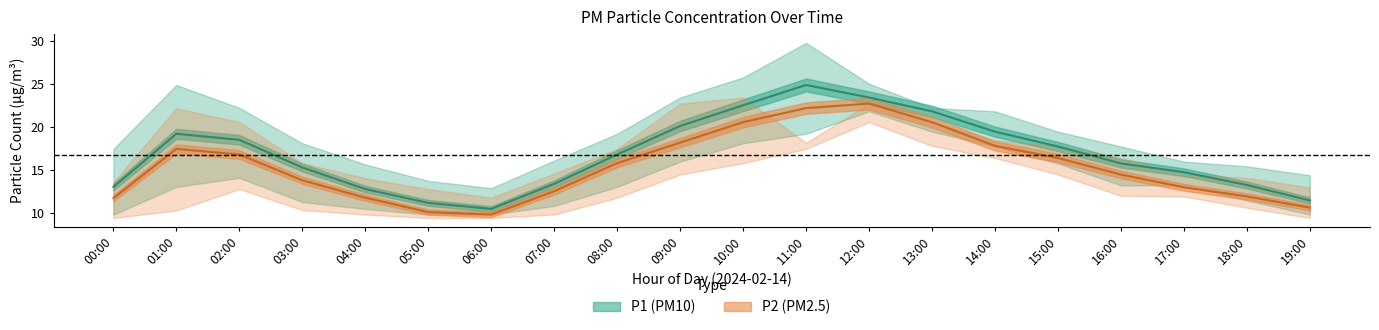

Is the value of P1_lower at 15:00 greater than the value of P2_lower at 13:00?

No